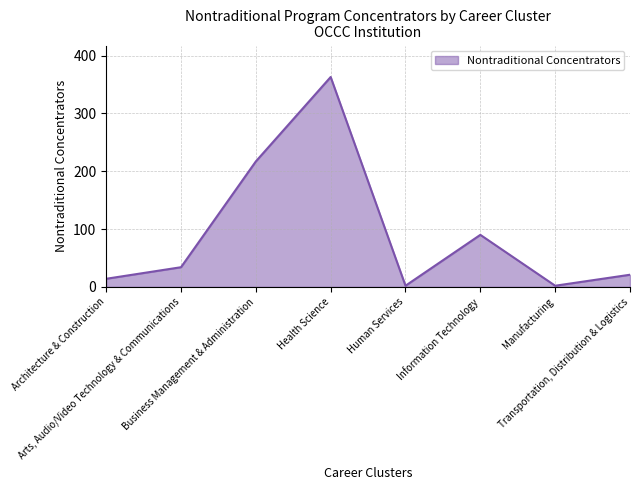

What is the maximum value shown in the chart?

363